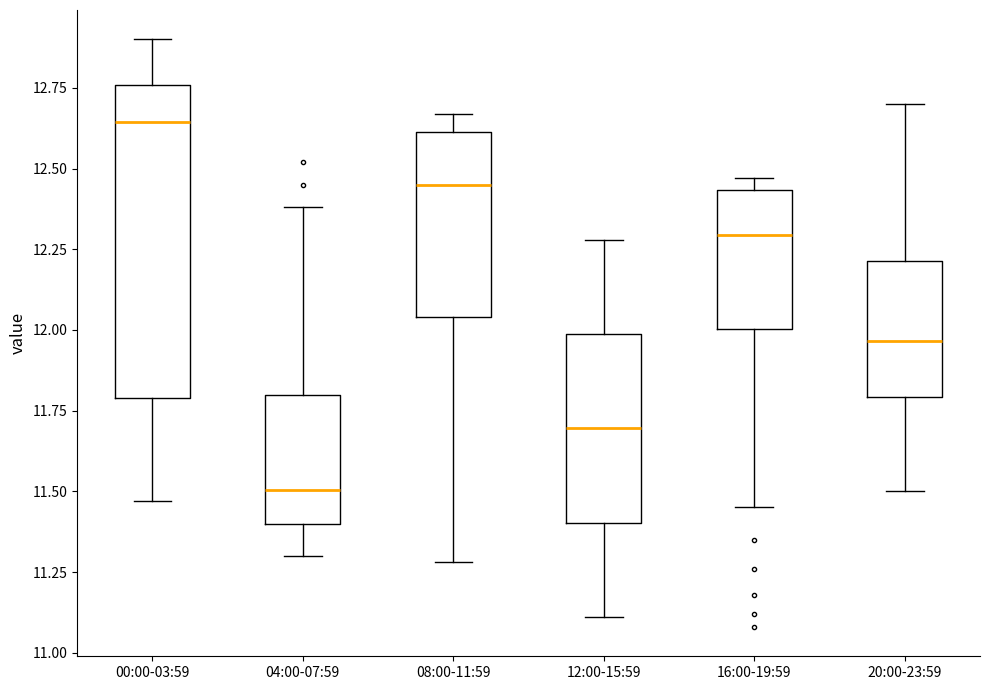

Reading left to right, transcribe this box plot: for each box, give where its median line is, the range the box spans, and where its two whiskers end, as read against the y-axis. The values are not printed on the chart, so give them approximately, as read against the axis.

00:00-03:59: median 12.65, box 11.80 to 12.75, whiskers 11.45 to 12.90
04:00-07:59: median 11.50, box 11.40 to 11.80, whiskers 11.30 to 12.40
08:00-11:59: median 12.45, box 12.05 to 12.60, whiskers 11.30 to 12.65
12:00-15:59: median 11.70, box 11.40 to 12.00, whiskers 11.10 to 12.30
16:00-19:59: median 12.30, box 12.00 to 12.45, whiskers 11.45 to 12.45 (just above the box's upper edge)
20:00-23:59: median 11.95, box 11.80 to 12.20, whiskers 11.50 to 12.70